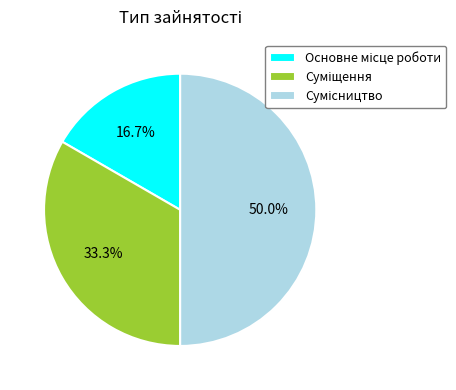

How many segments does this pie chart have?

3